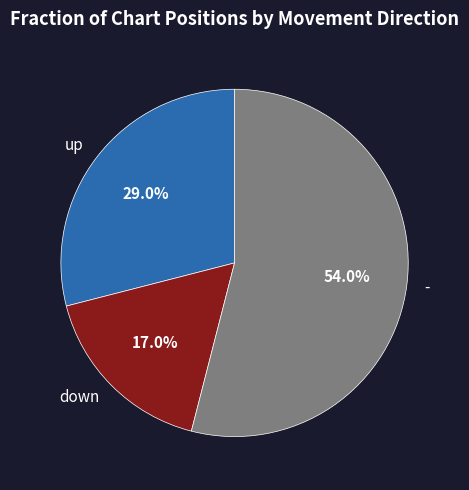

To the nearest percent, what percentage of the pie is -?

54%